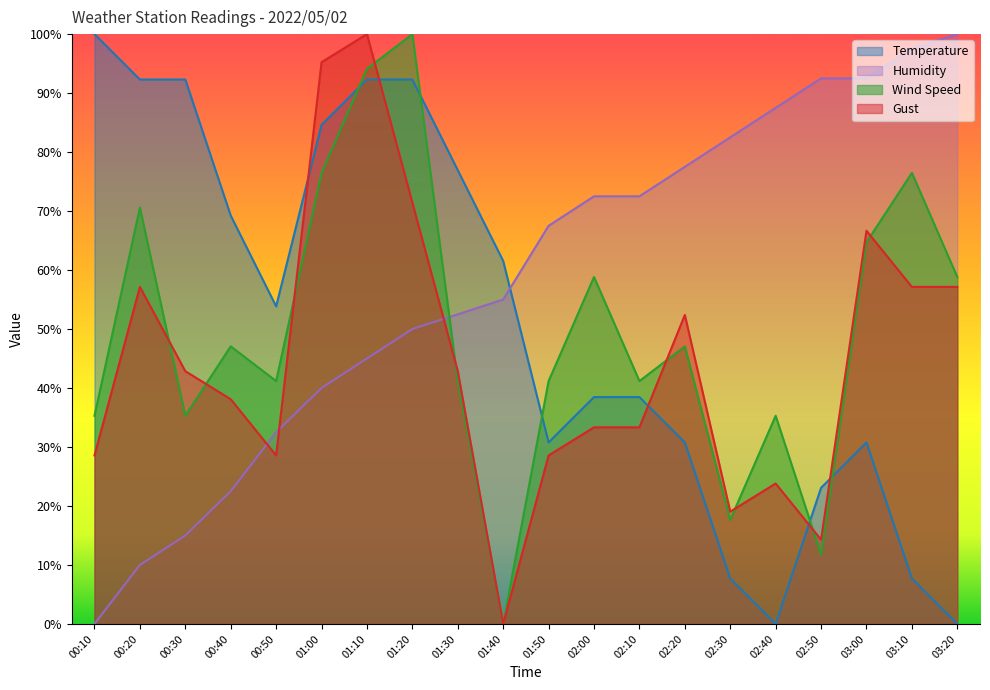

Reading left to right, what are all the values shown in this chart?

Temperature: 100.0	92.3	92.3	69.2	53.8	84.6	92.3	92.3	76.9	61.5	30.8	38.5	38.5	30.8	7.7	0.0	23.1	30.8	7.7	0.0
Humidity: 0.0	10.0	15.0	22.5	32.5	40.0	45.0	50.0	52.5	55.0	67.5	72.5	72.5	77.5	82.5	87.5	92.5	92.5	97.5	100.0
Wind Speed: 35.3	70.6	35.3	47.1	41.2	76.5	94.1	100.0	41.2	0.0	41.2	58.8	41.2	47.1	17.6	35.3	11.8	64.7	76.5	58.8
Gust: 28.6	57.1	42.9	38.1	28.6	95.2	100.0	71.4	42.9	0.0	28.6	33.3	33.3	52.4	19.0	23.8	14.3	66.7	57.1	57.1